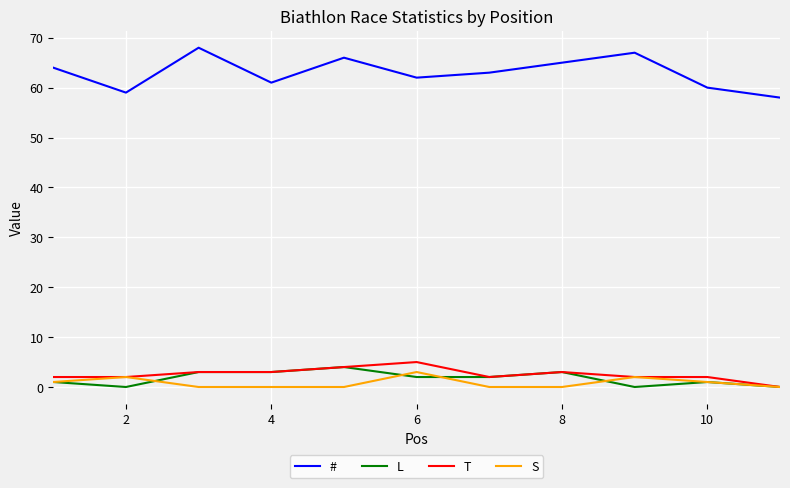

How many distinct data groups are displayed?

4